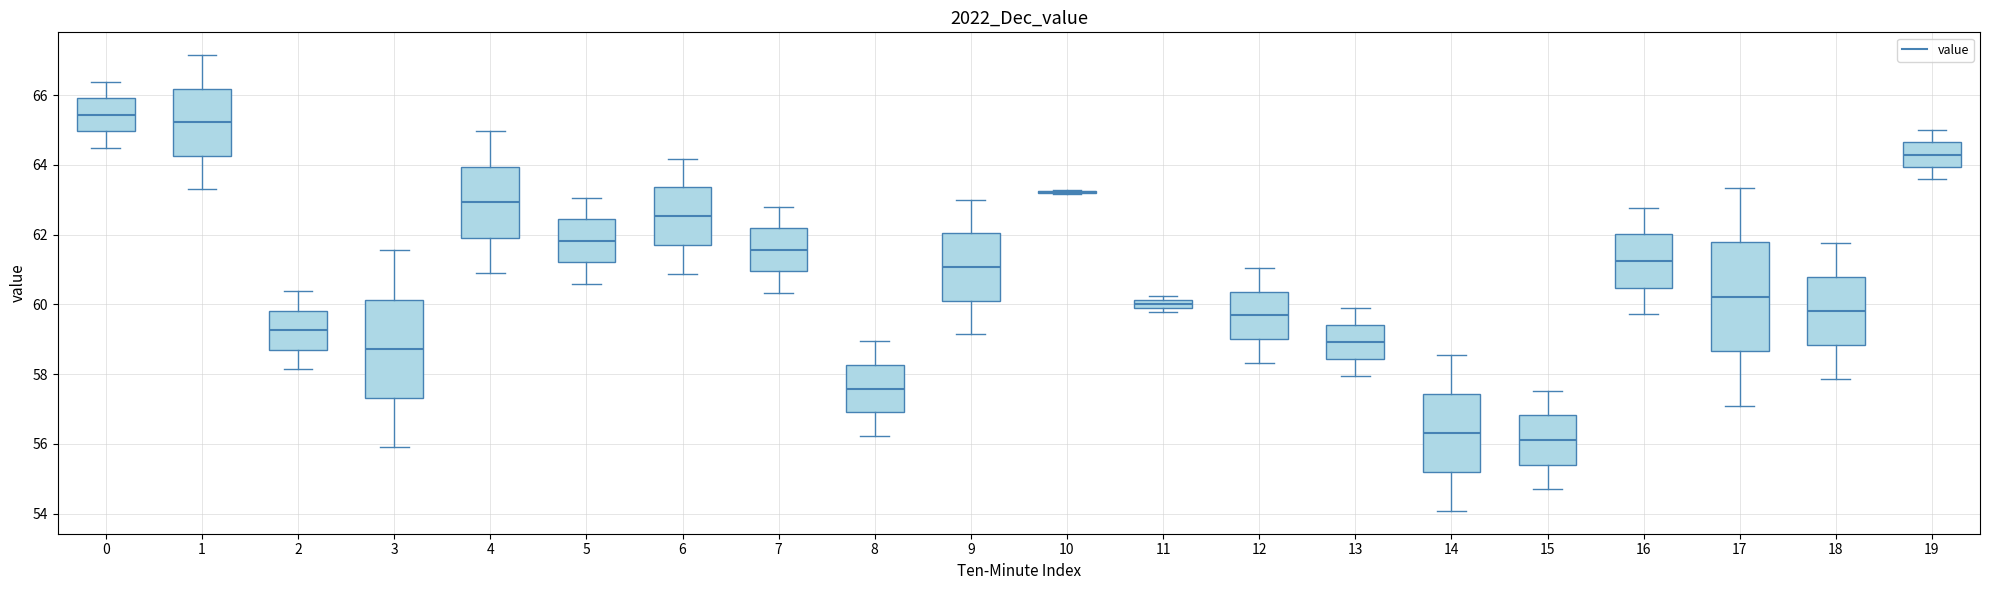

Comparing the boxes themselves (not the whiskers), which one is the tallest?

17